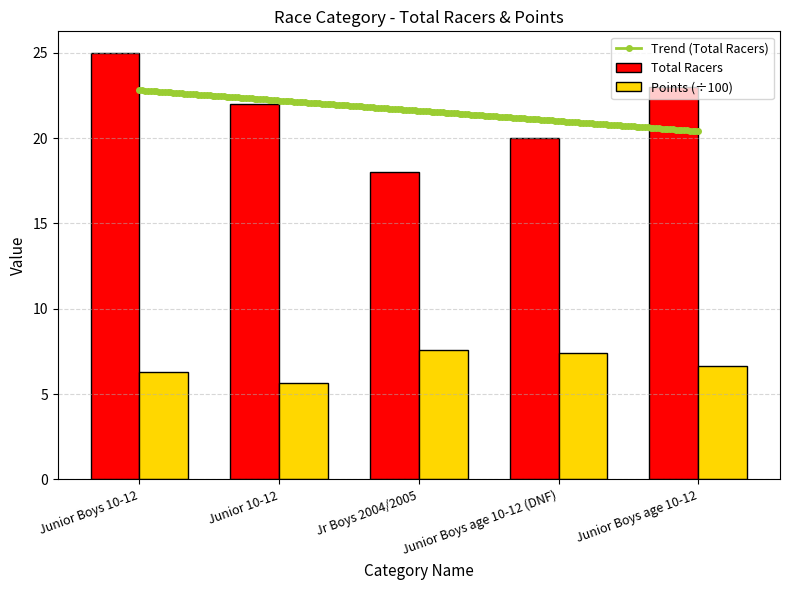

How many data points in Points (÷100) are above 6?

4